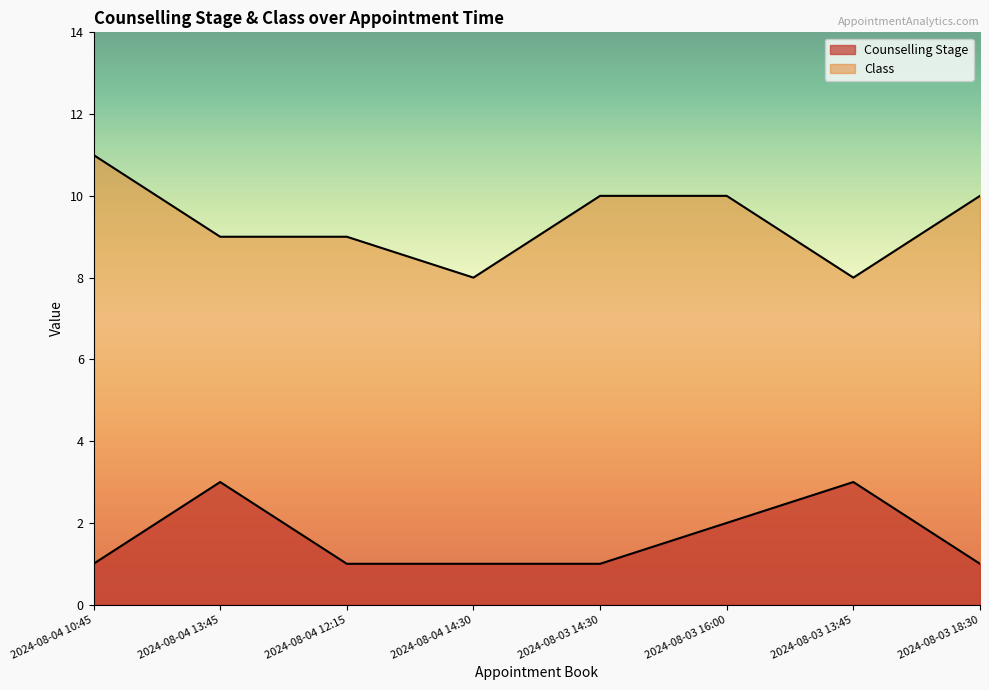

Reading left to right, list all the values displayed in this chart.

Counselling Stage: 2024-08-04 10:45=1	2024-08-04 13:45=3	2024-08-04 12:15=1	2024-08-04 14:30=1	2024-08-03 14:30=1	2024-08-03 16:00=2	2024-08-03 13:45=3	2024-08-03 18:30=1
Class: 2024-08-04 10:45=11	2024-08-04 13:45=9	2024-08-04 12:15=9	2024-08-04 14:30=8	2024-08-03 14:30=10	2024-08-03 16:00=10	2024-08-03 13:45=8	2024-08-03 18:30=10